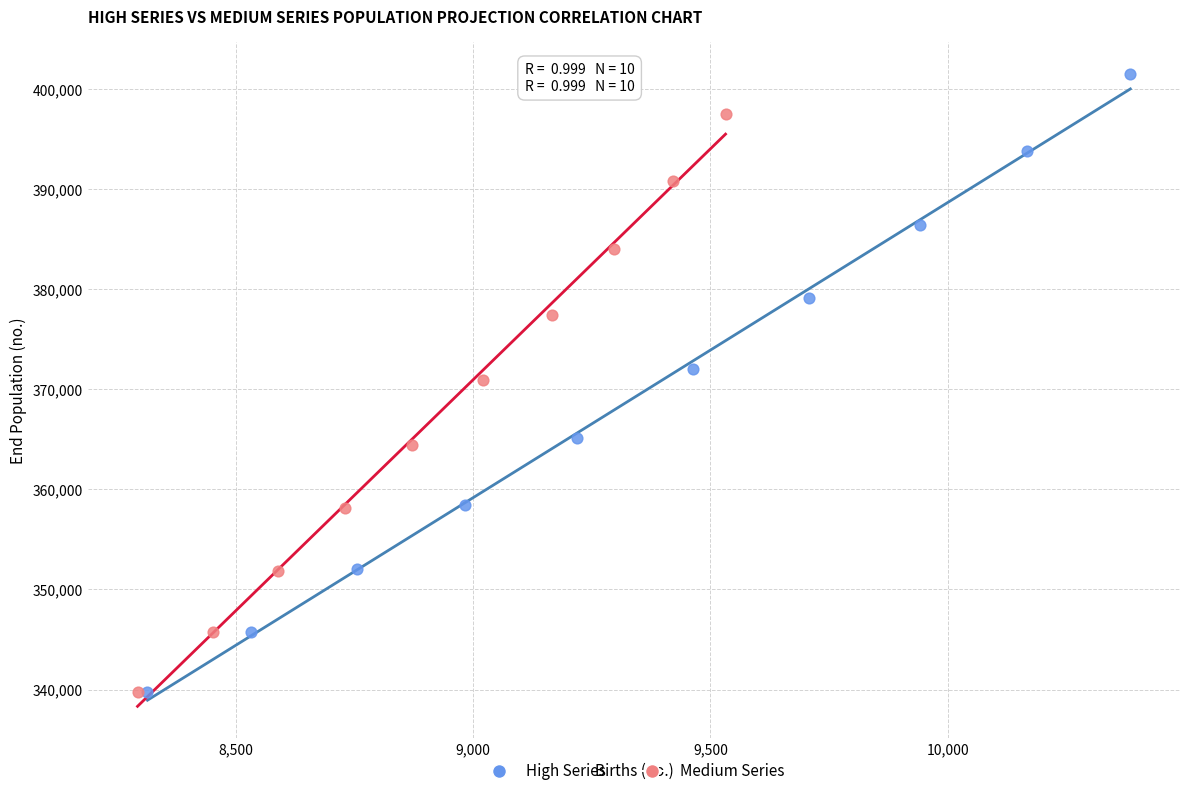

Which series contains the highest Y value?

High Series